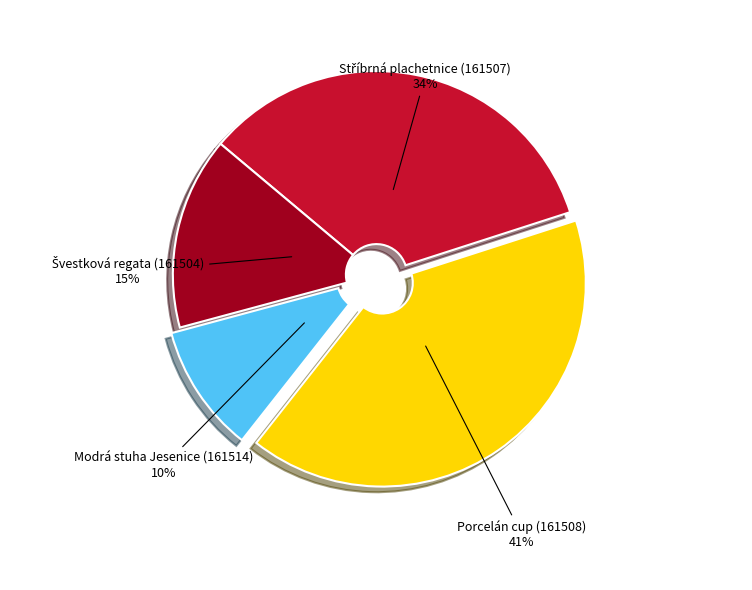

Is there any slice that represents more than half of the pie?

No